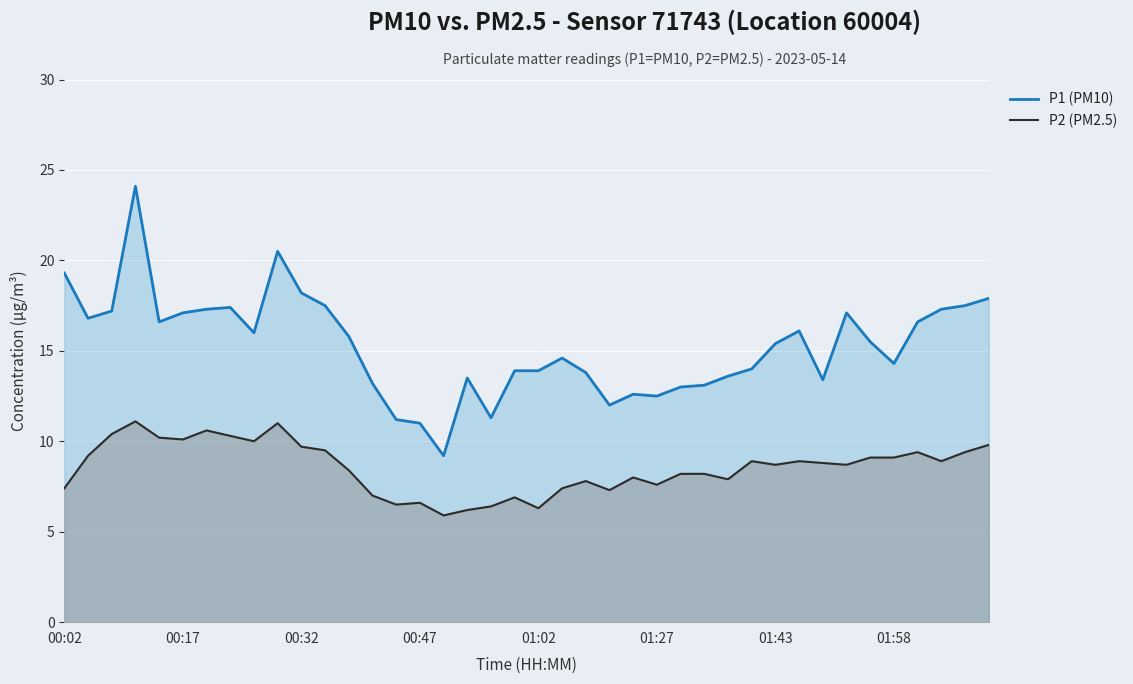

True or false: P2 (PM2.5) and P1 (PM10) cross at least once.

False